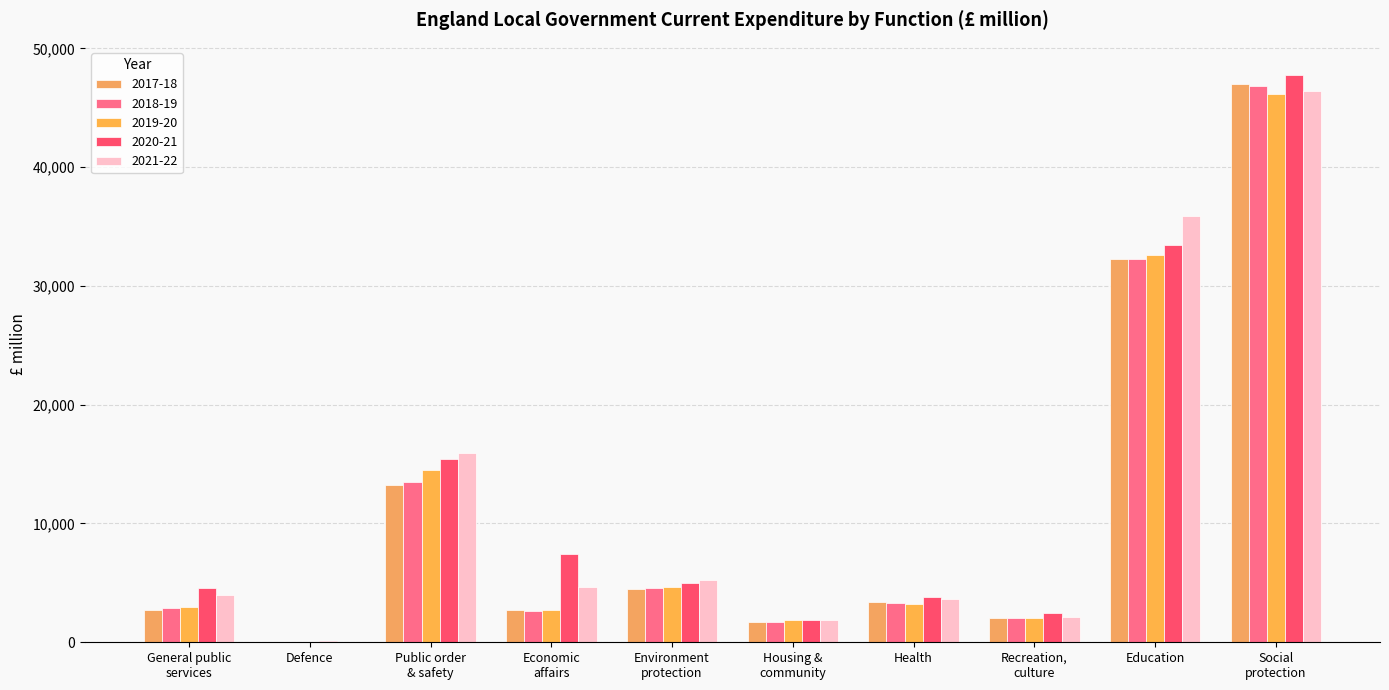

Between Housing &
community and Education, which series saw the biggest shift?

2021-22